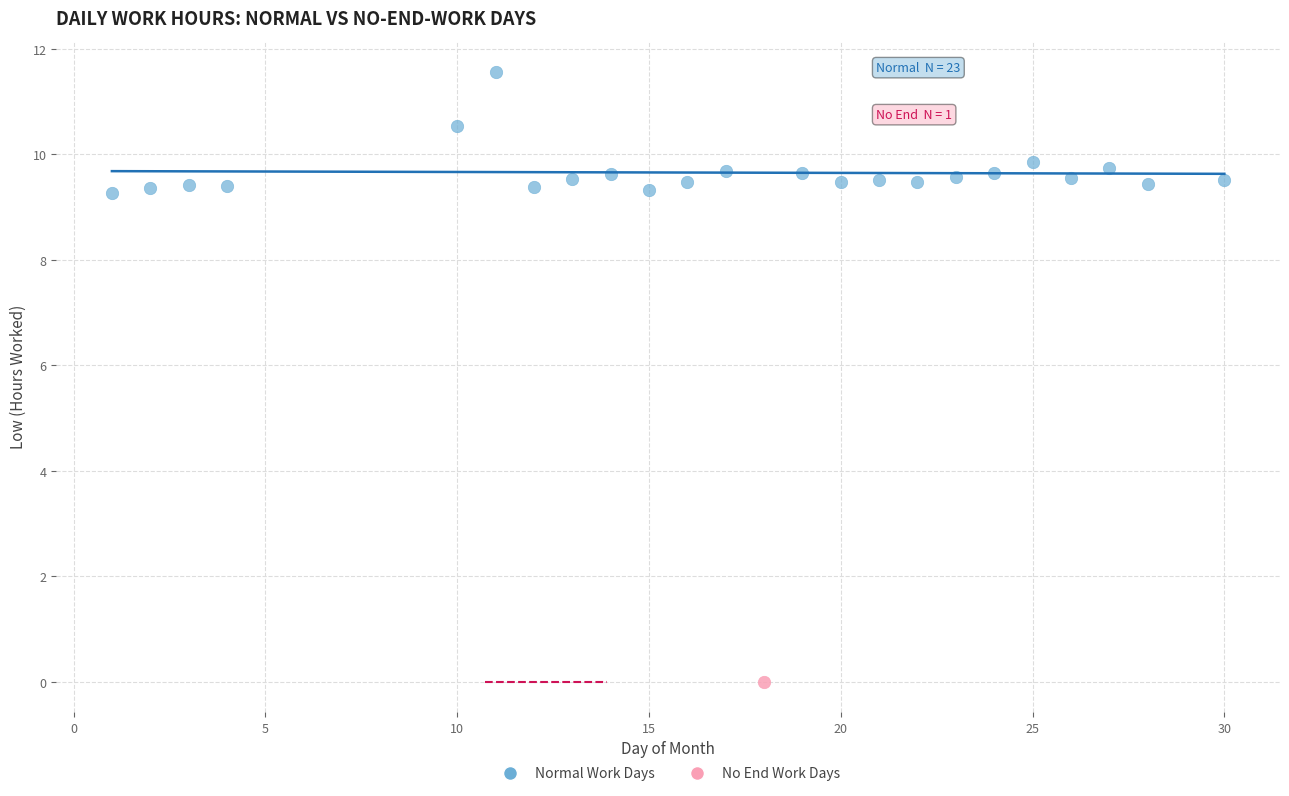

What are all the series names shown in the legend?

Normal Work Days, No End Work Days